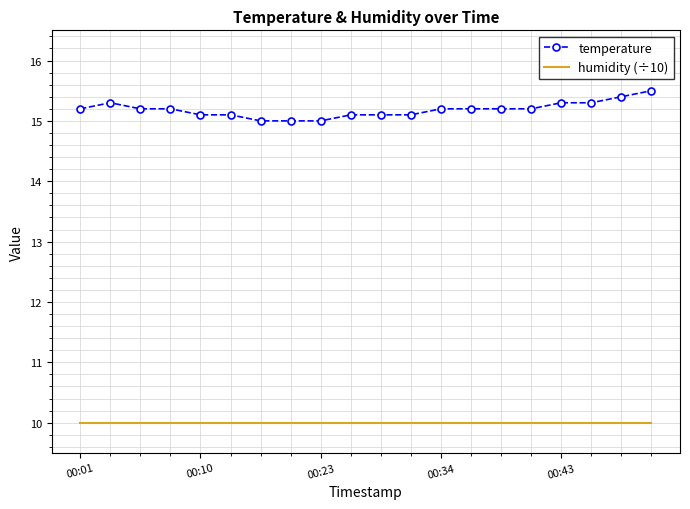

Rank the series by their maximum value, from lowest to highest.

humidity (÷10), temperature